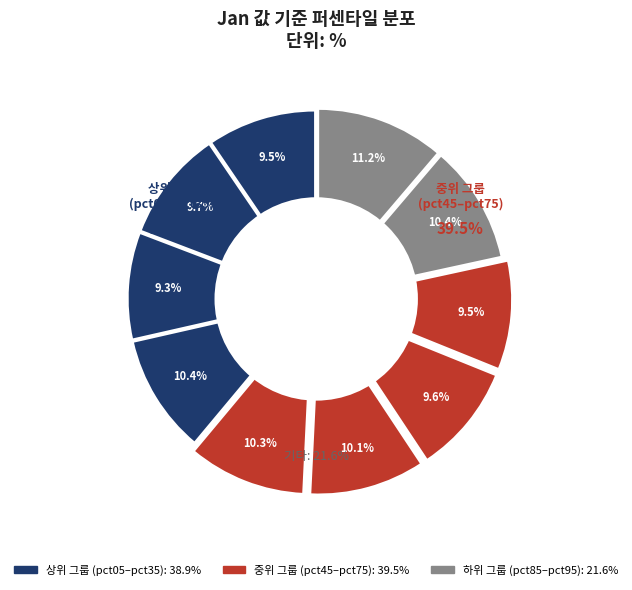

The pct15 slice represents 10% of the pie. True or false?

True